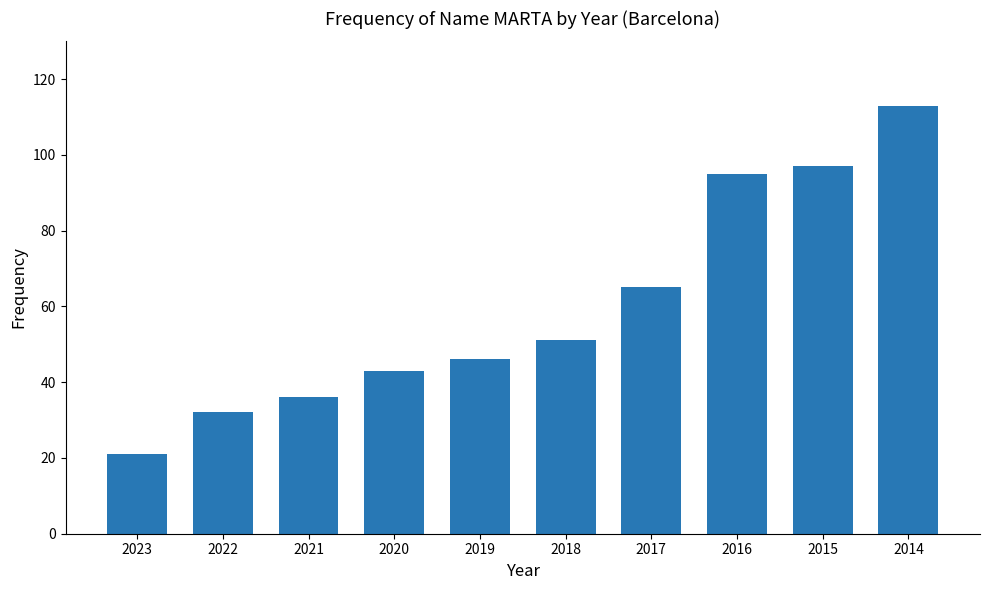

True or false: the data shows 65 at 2016.

False